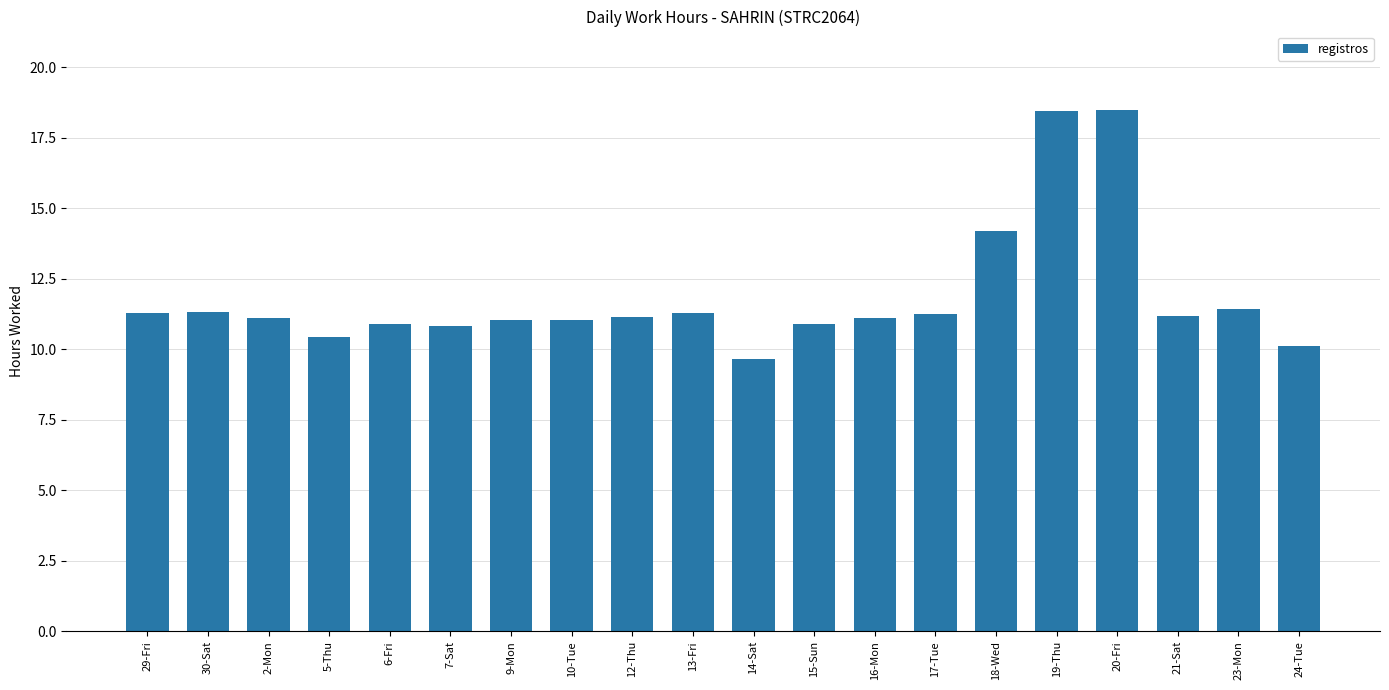

The chart shows a value of 11.3 at 13-Fri. True or false?

True